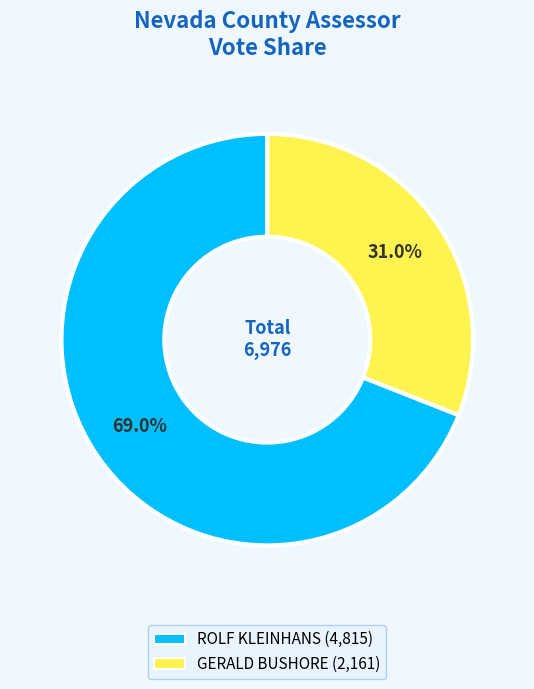

Is there a majority slice in this chart?

Yes